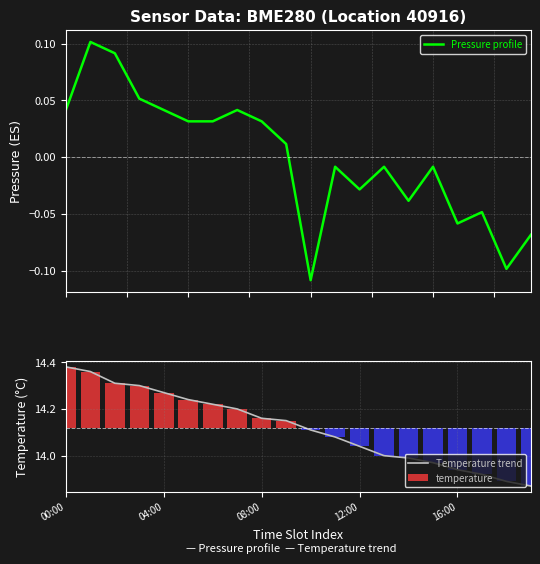

Rank the series by their maximum value, from highest to lowest.

temperature, pressure